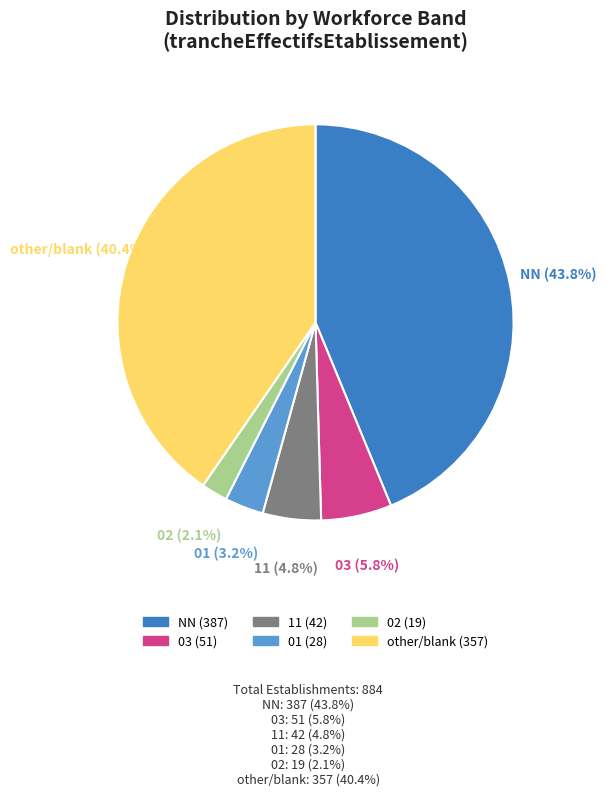

To the nearest percent, what is the average slice percentage?

17%